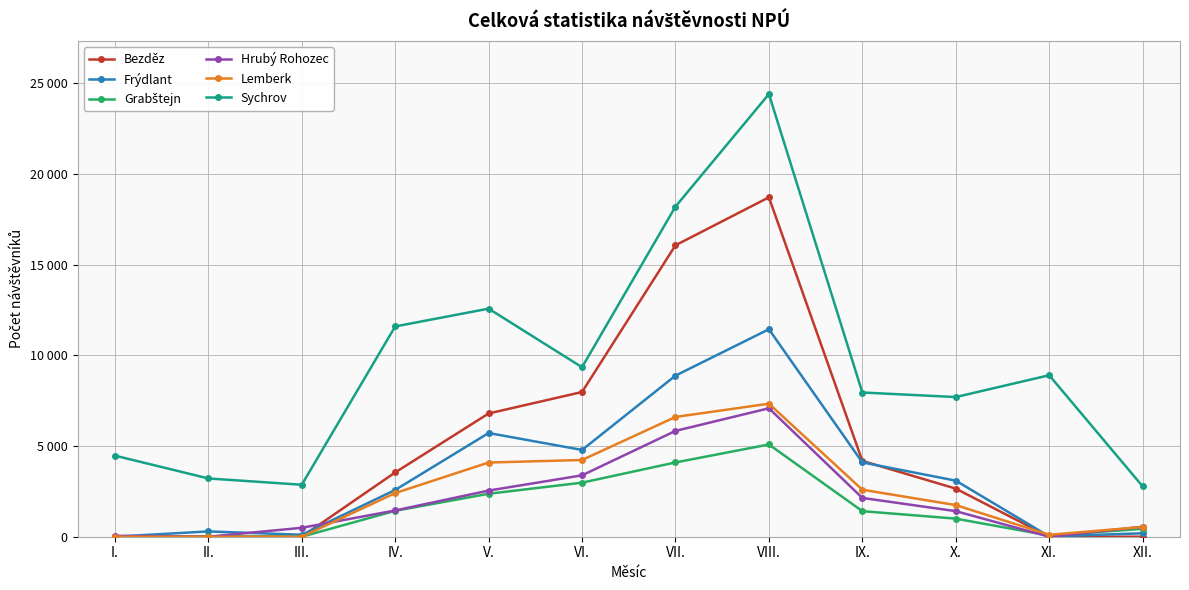

What is the total value across all series at IV.?

23001